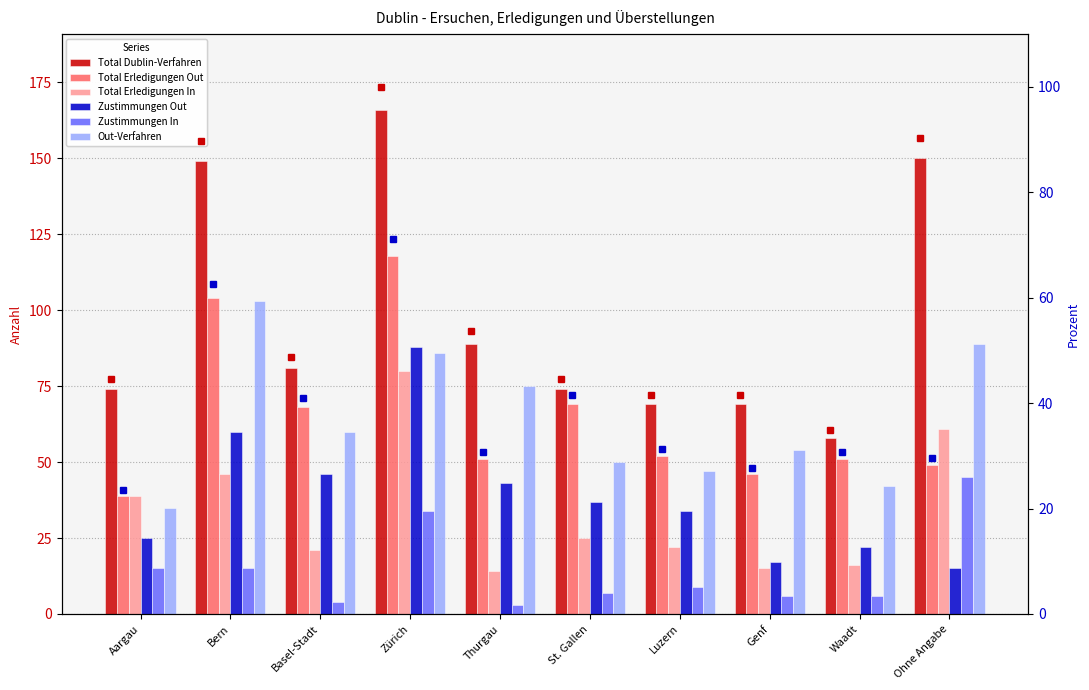

True or false: Out-Verfahren has a value of 60 at Basel-Stadt.

True